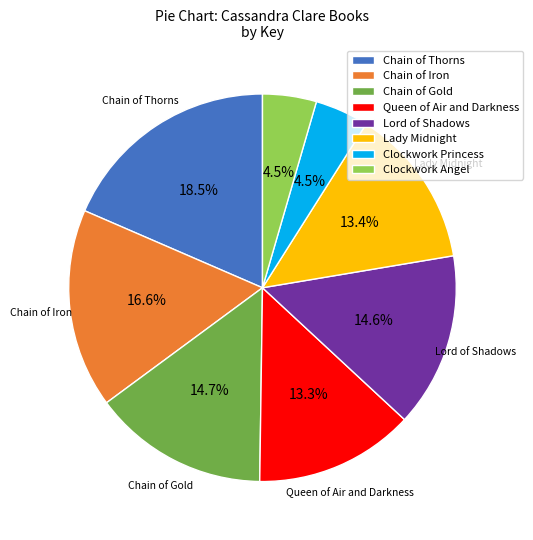

How many segments does this pie chart have?

8